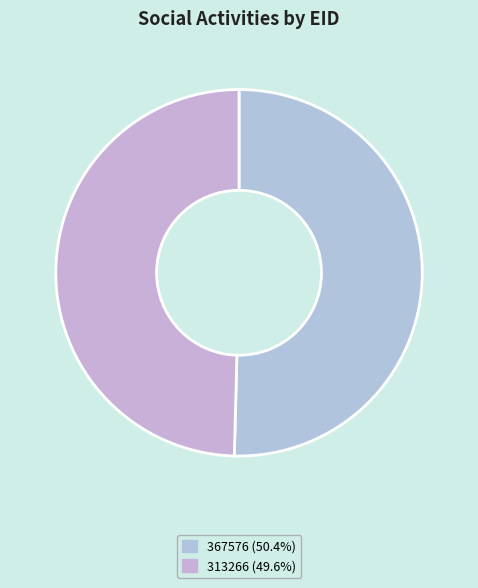

Is there a majority slice in this chart?

Yes